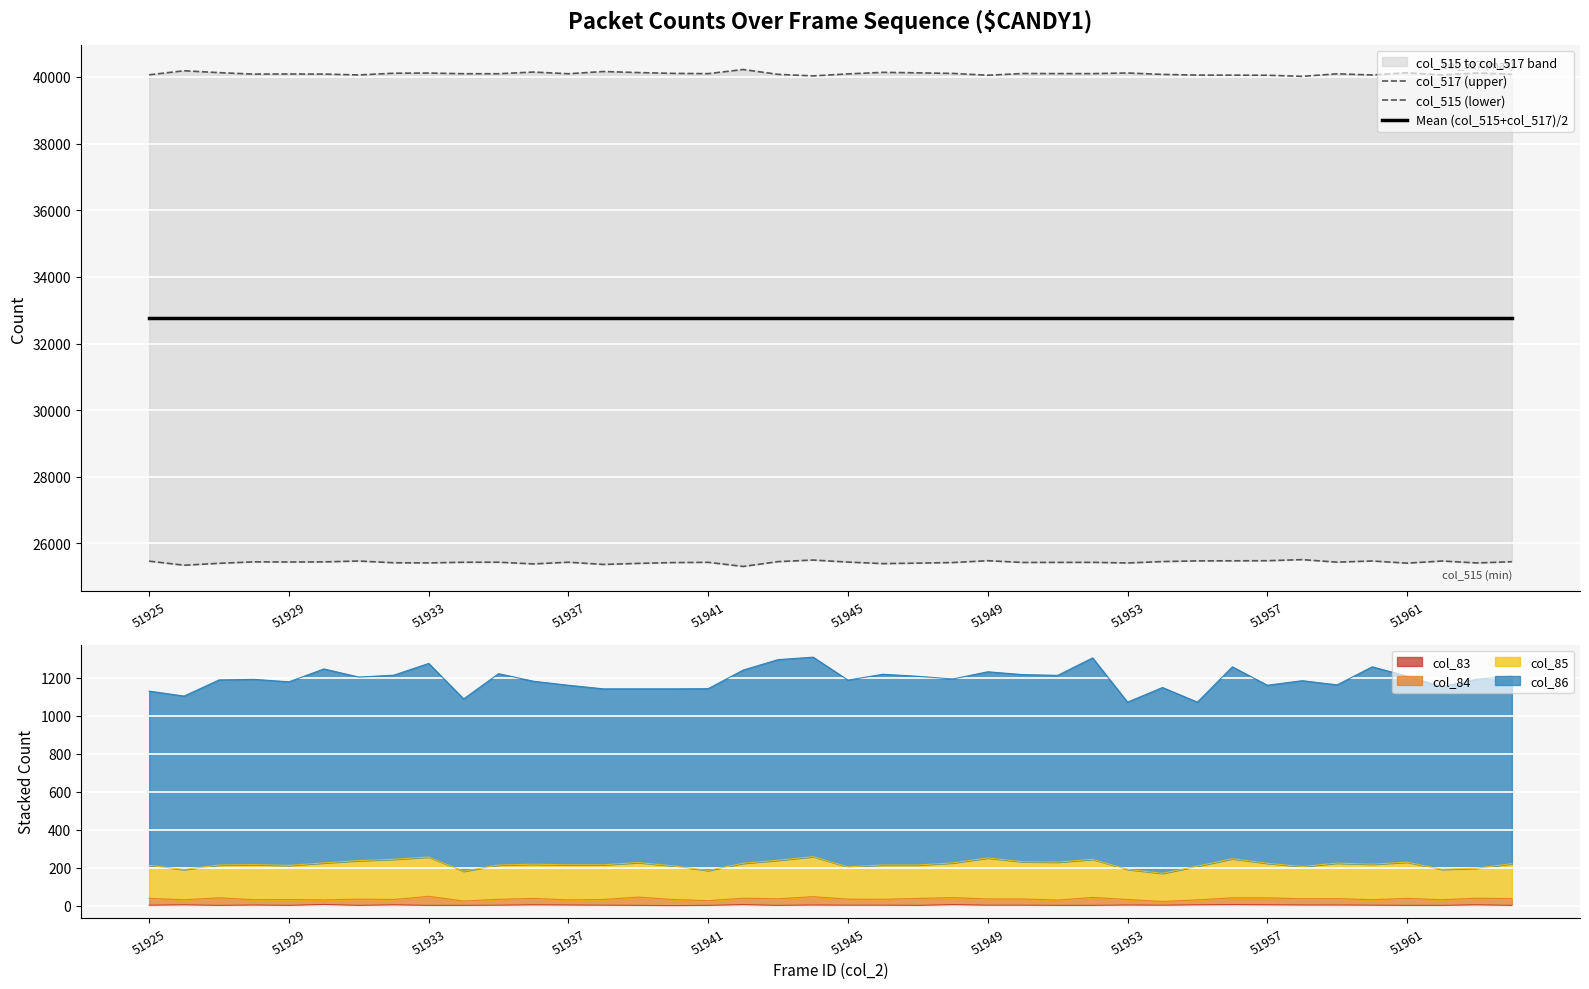

The value of Mean (col_515+col_517)/2 at 27 is 18253.1. True or false?

False